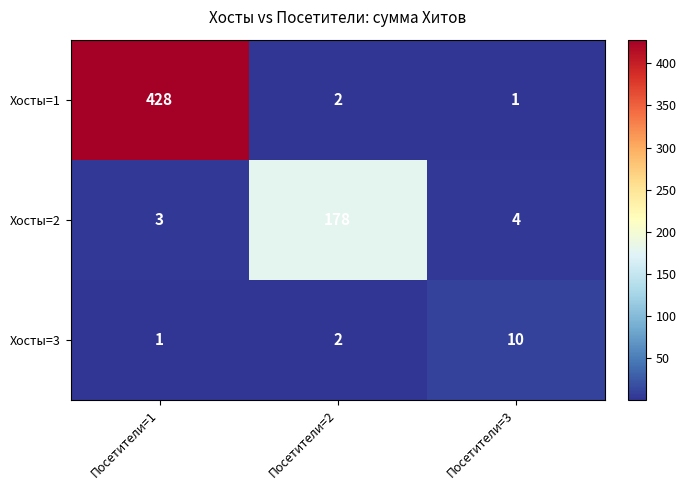

What is the sum of the Хосты=1 values at Посетители=1 and Посетители=3?

429